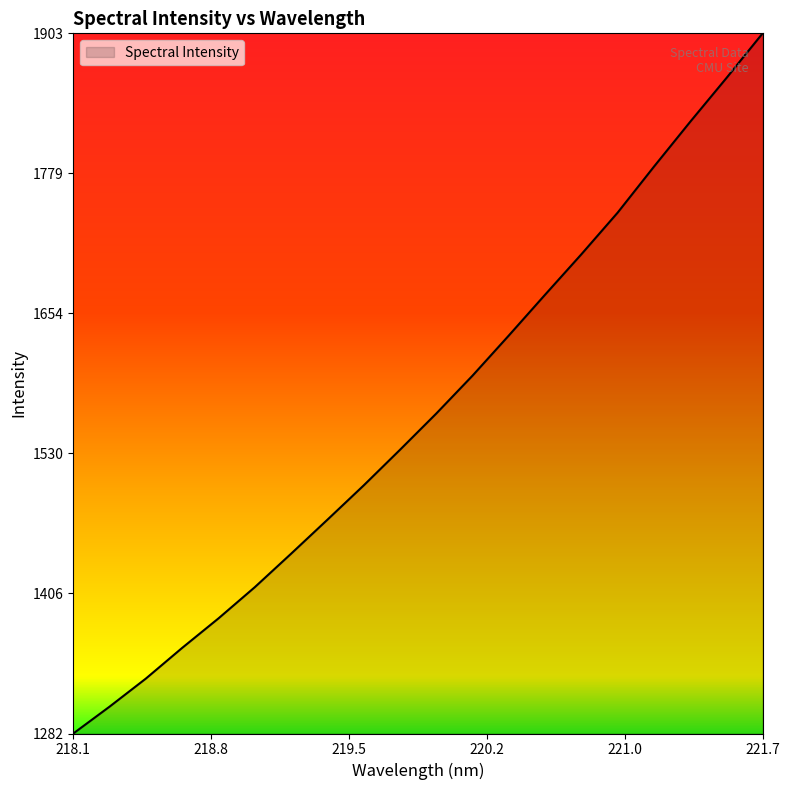

What is the difference between the maximum and minimum values?

620.8